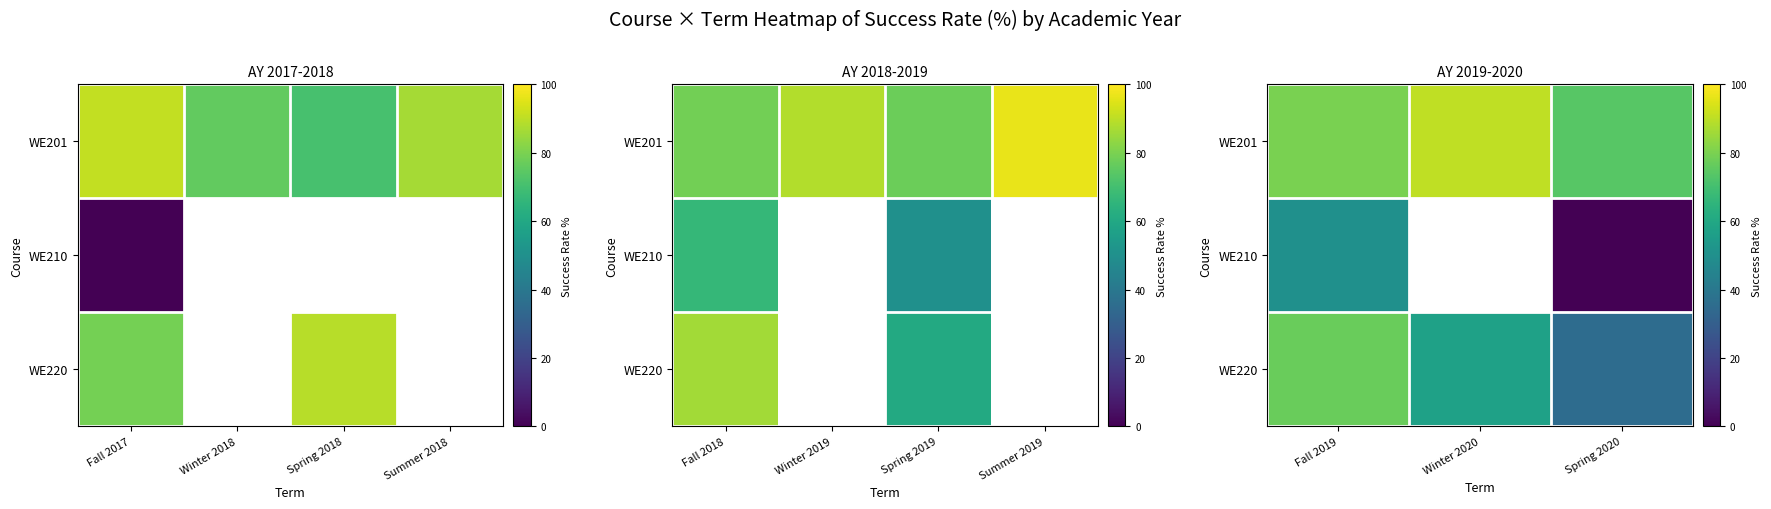

What is the sum of the WE201 values at Fall 2019 and Spring 2020?

153.9